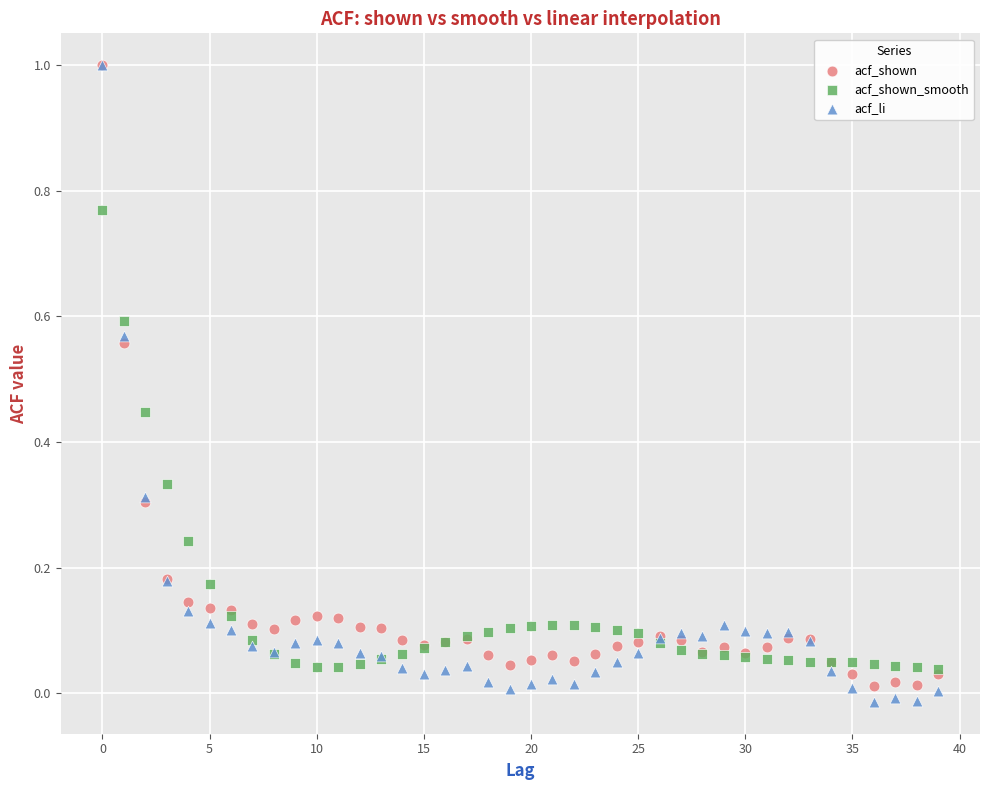

Which series has the largest Y range (max minus min)?

acf_li